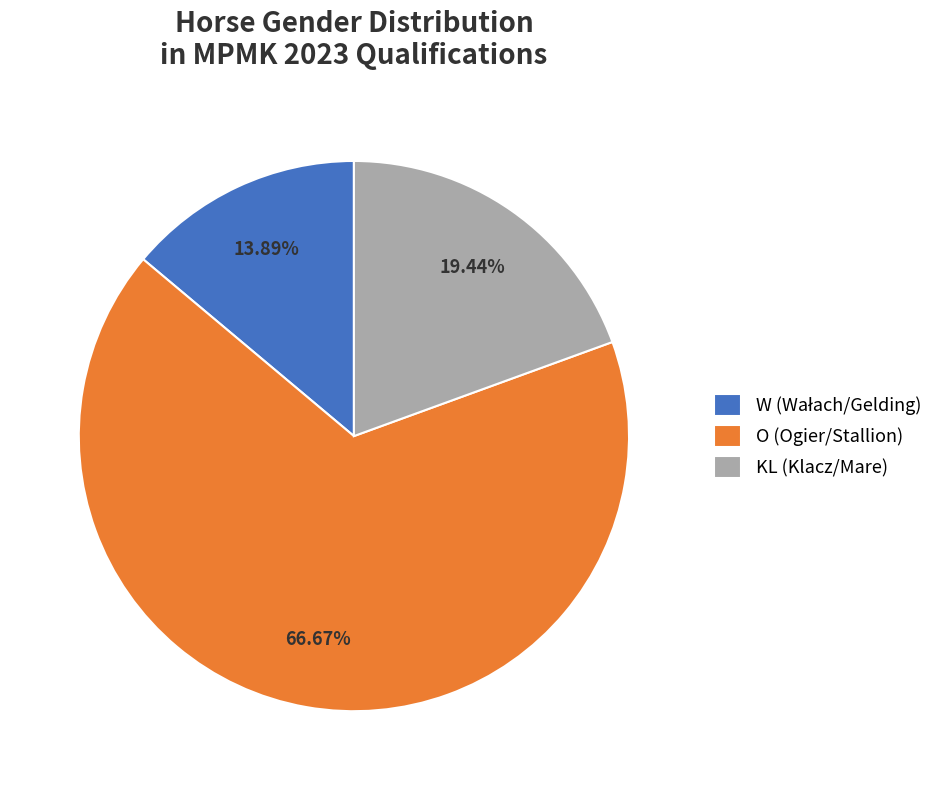

Which category has the biggest portion of the pie?

O